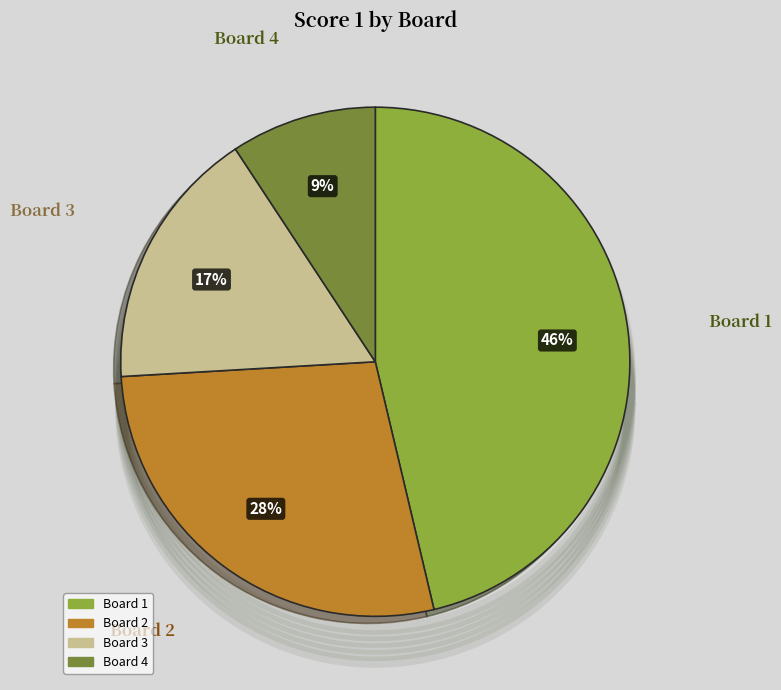

Rank the categories by value from highest to lowest.

Board 1, Board 2, Board 3, Board 4